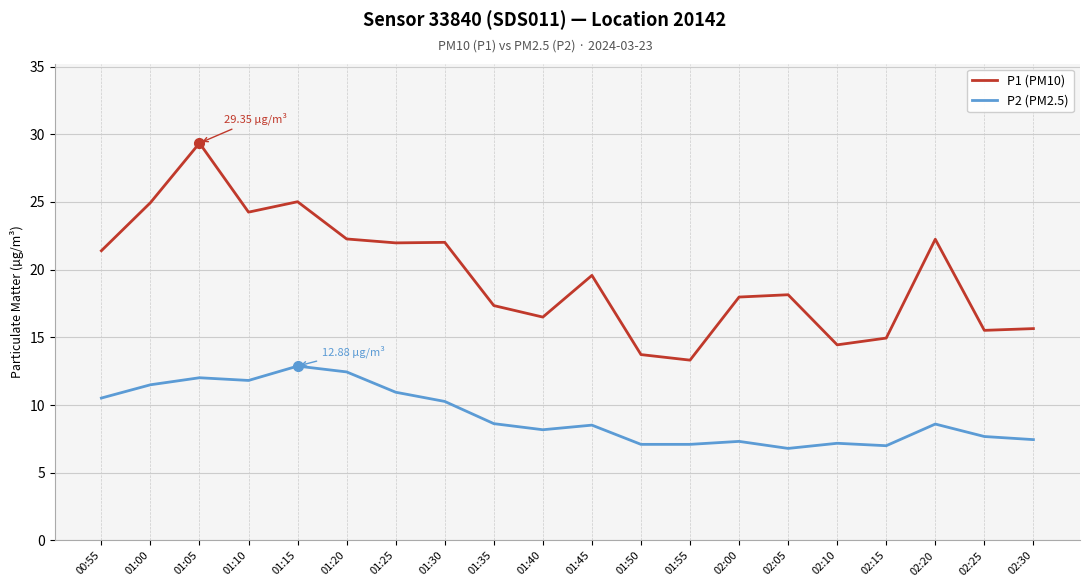

At which category does the chart reach its peak across all series?

01:05